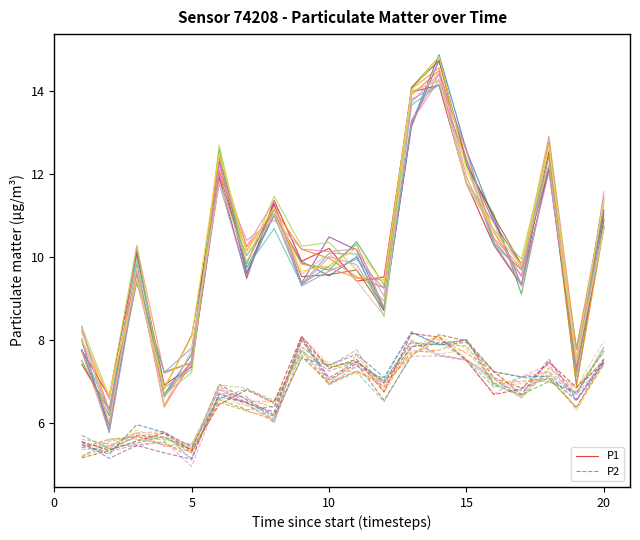

How many lines are shown in the chart?

2